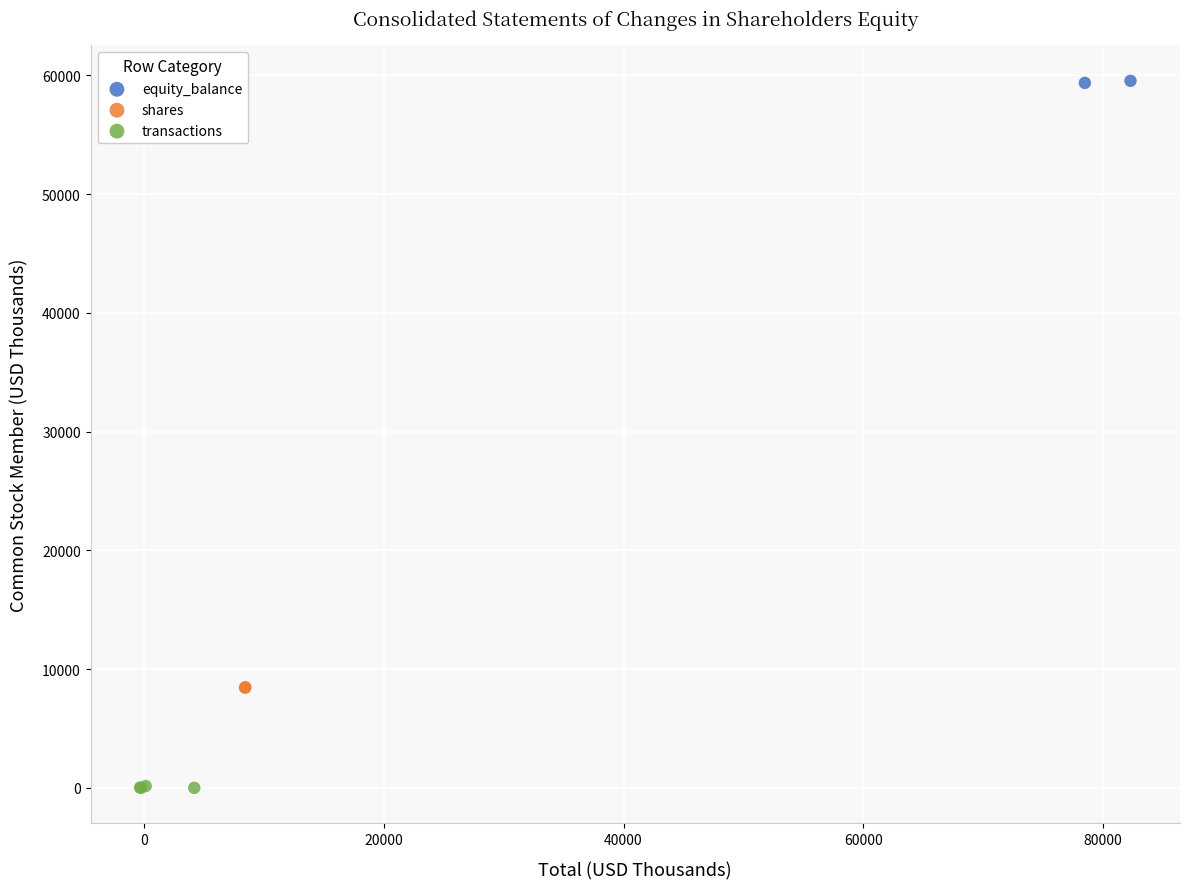

Which series reaches the maximum Y coordinate?

equity_balance